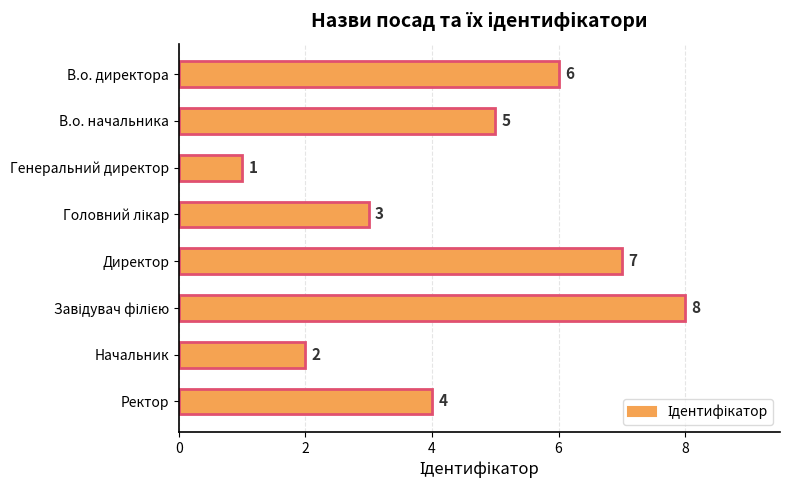

What is the value of the 8th bar from the top?

4